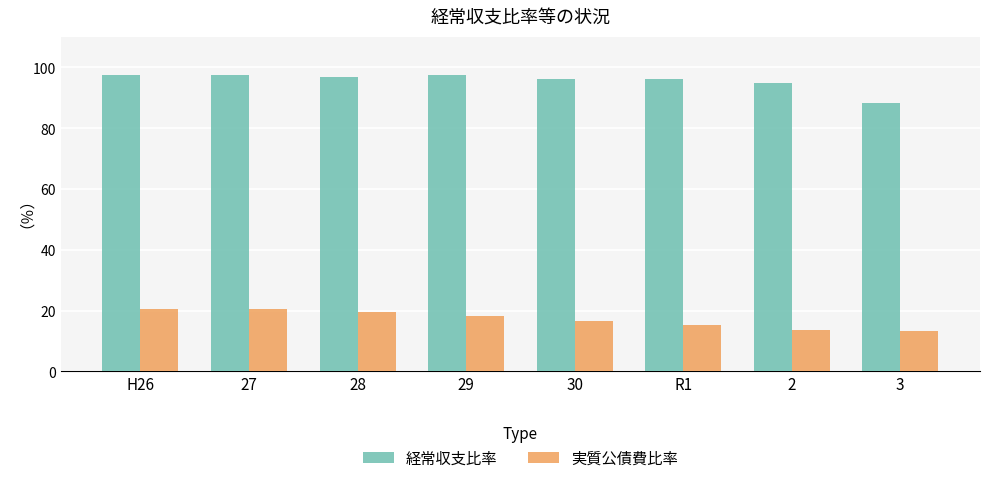

What is the difference between the 実質公債費比率 values at R1 and H26?

5.1